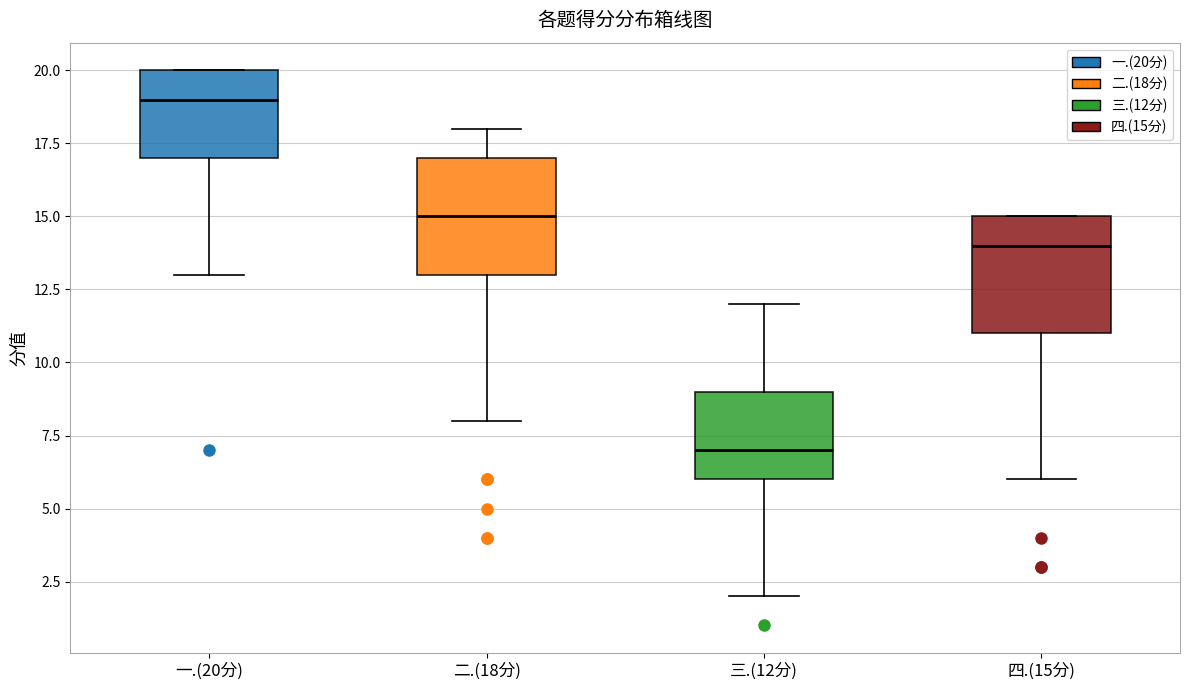

Which box's median line is the lowest?

三.(12分)